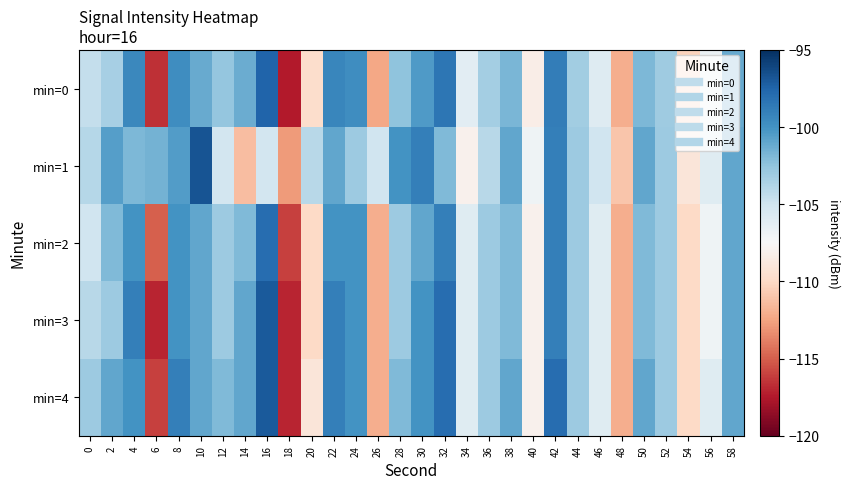

Rank the series by their maximum value, from highest to lowest.

min=1, min=3, min=4, min=0, min=2